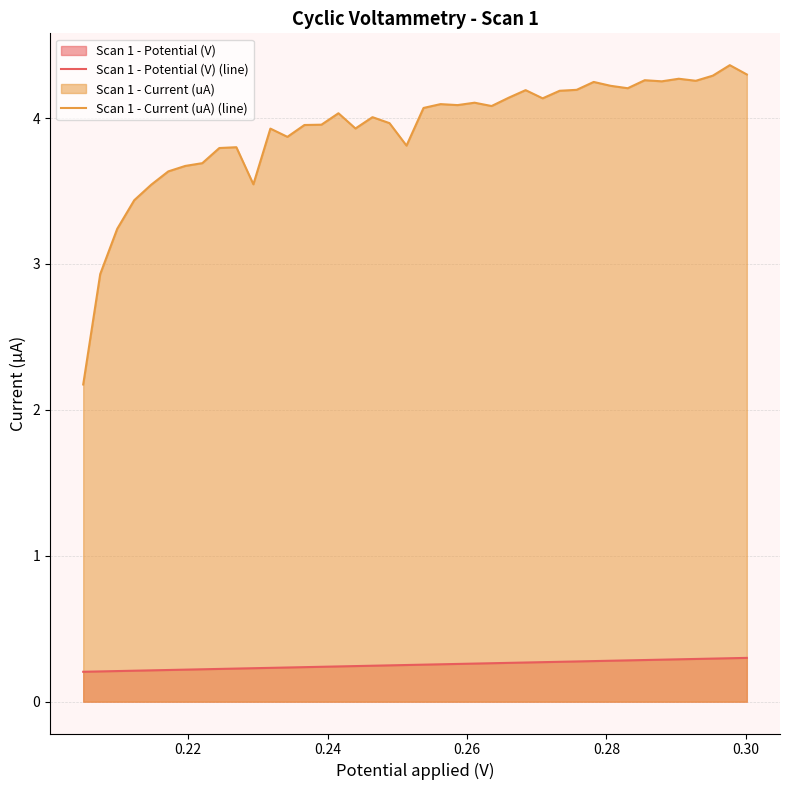

Which series has the largest total across all categories?

Scan 1 - Current (uA) (line)